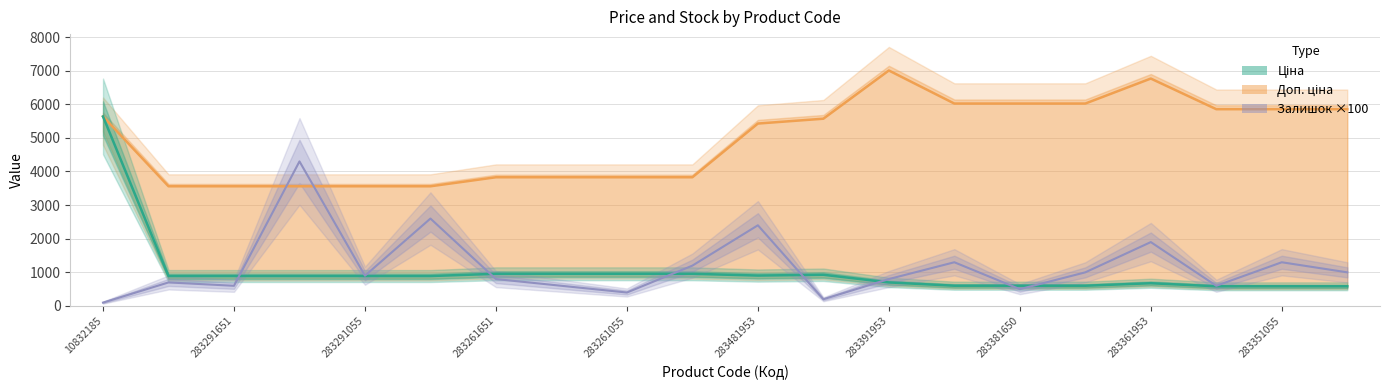

How many interior local peaks does the Ціна series have?

2